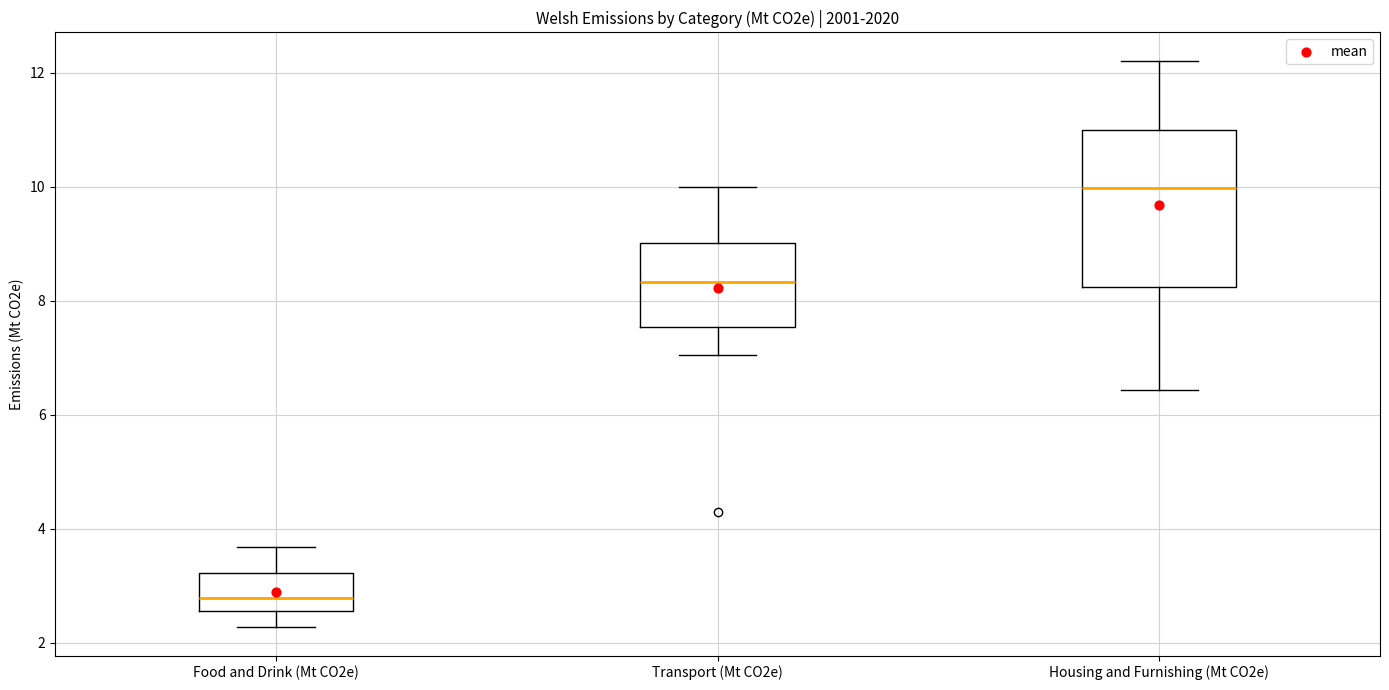

Which box's median line is the highest?

Housing and Furnishing (Mt CO2e)